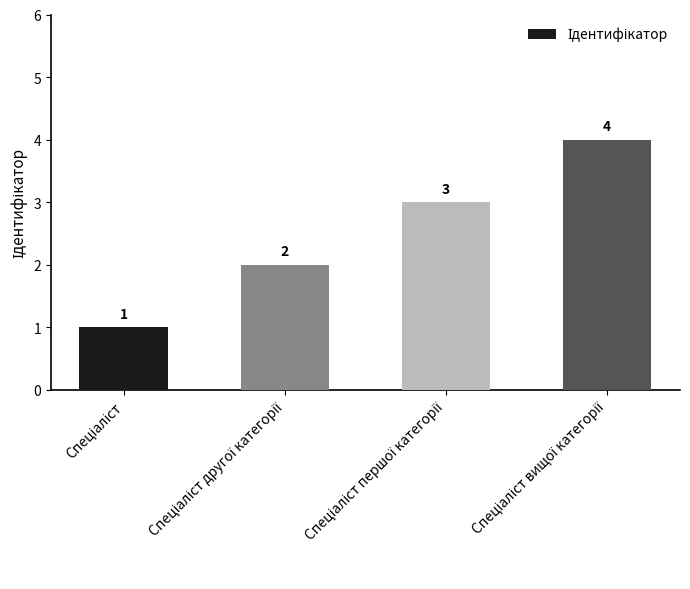

Reading right to left, what are all the values shown in this chart?

4	3	2	1